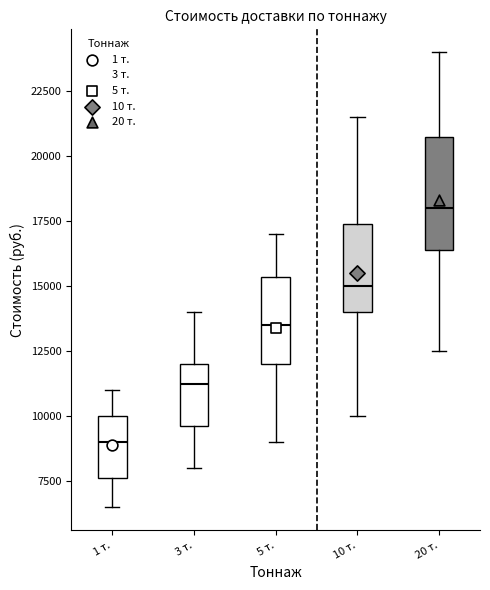

Which box's median line is the lowest?

1 т.